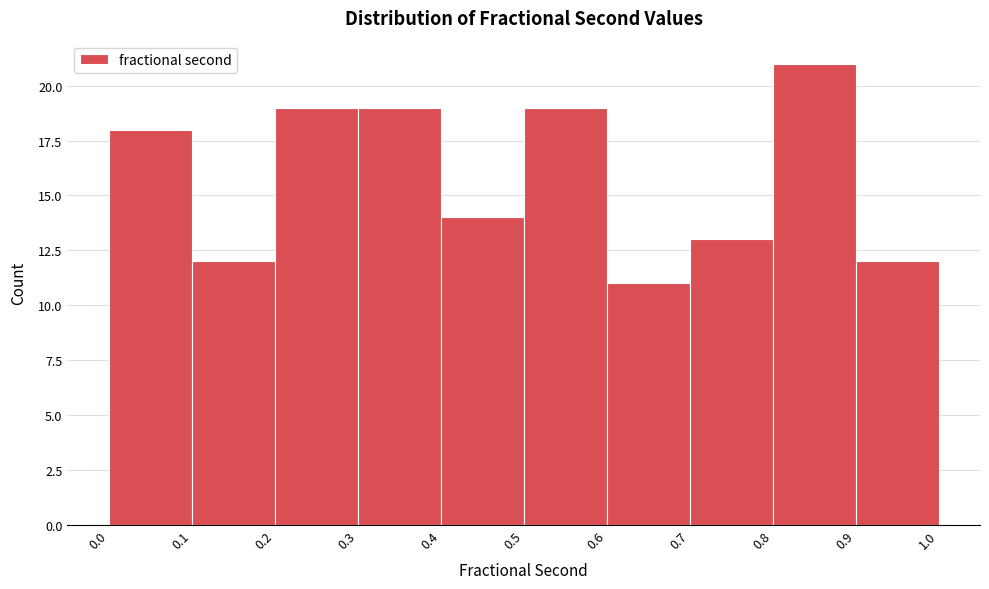

What is the height of the bar covering 0.4 to 0.5 on the x-axis? The values are not printed on the chart, so give them approximately, as read against the axis.

14